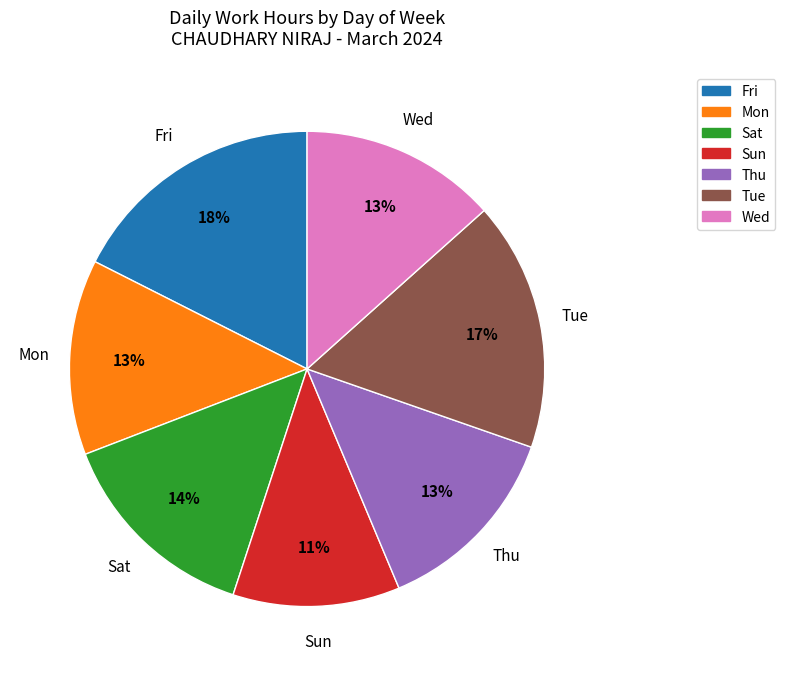

Is there any slice that represents more than half of the pie?

No